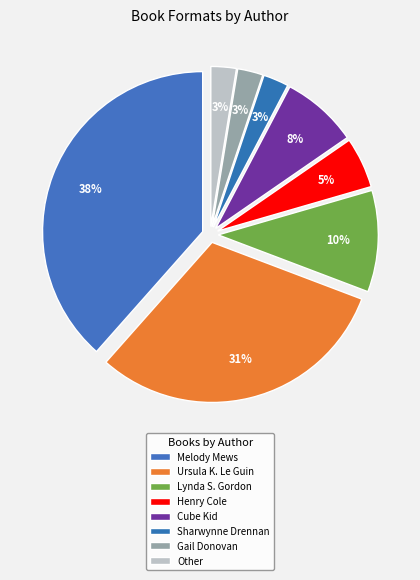

Count the number of slices in the pie.

8